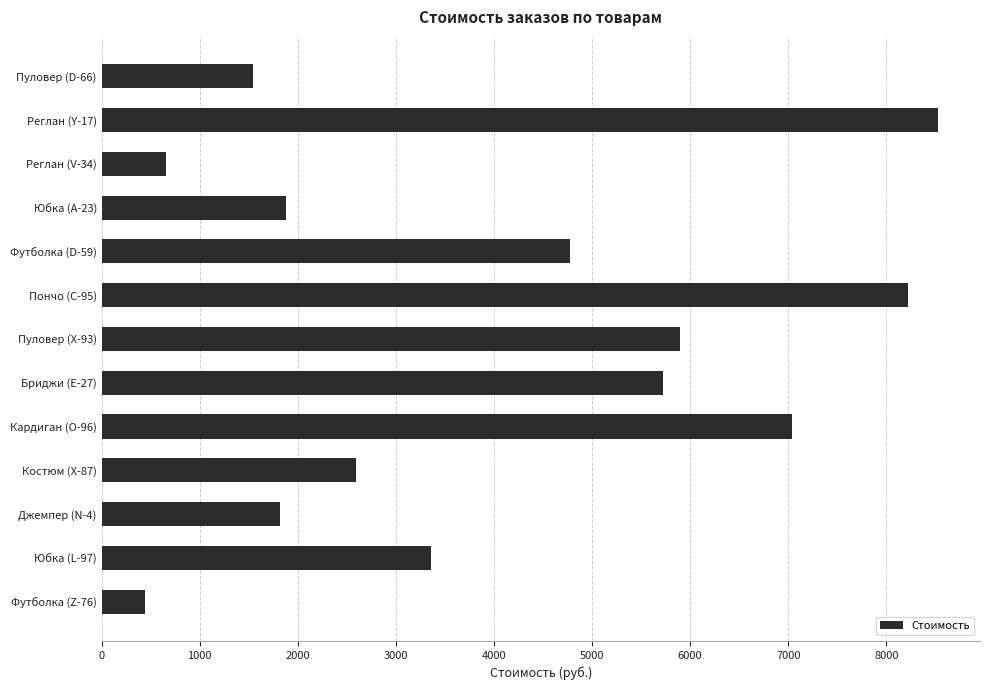

Where is the data nearest to the value 4484?

Футболка (D-59)